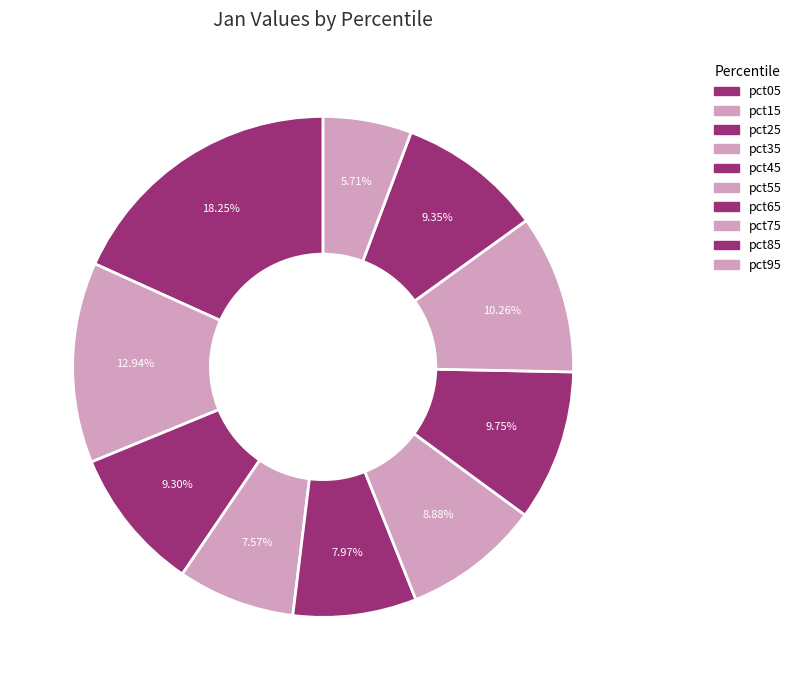

What percentage is the pct75 slice, to the nearest percent?

10%